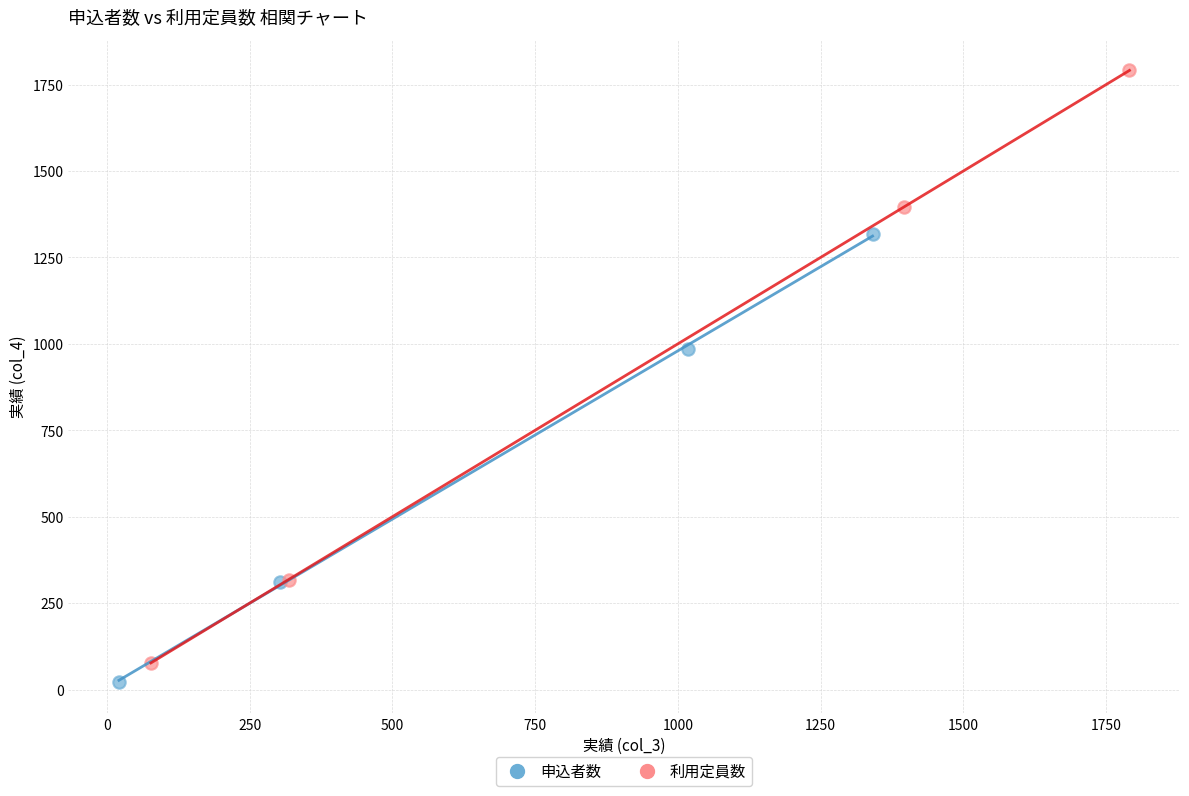

Which series reaches the maximum Y coordinate?

利用定員数